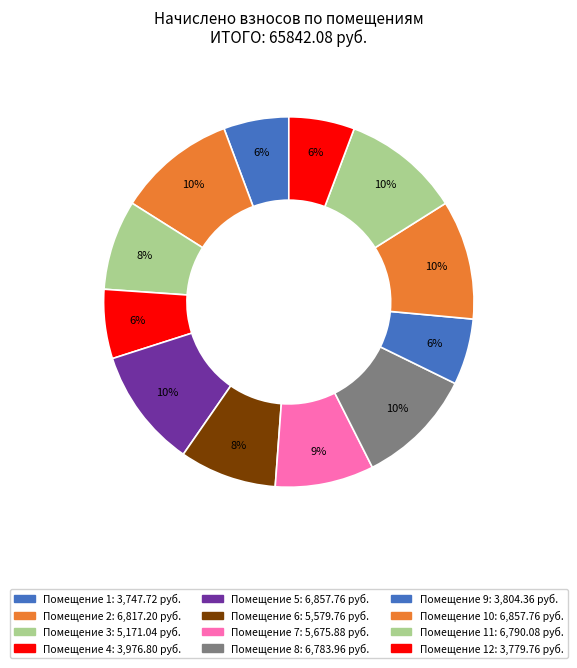

Rank the categories by value from lowest to highest.

1, 12, 9, 4, 3, 6, 7, 8, 11, 2, 5, 10